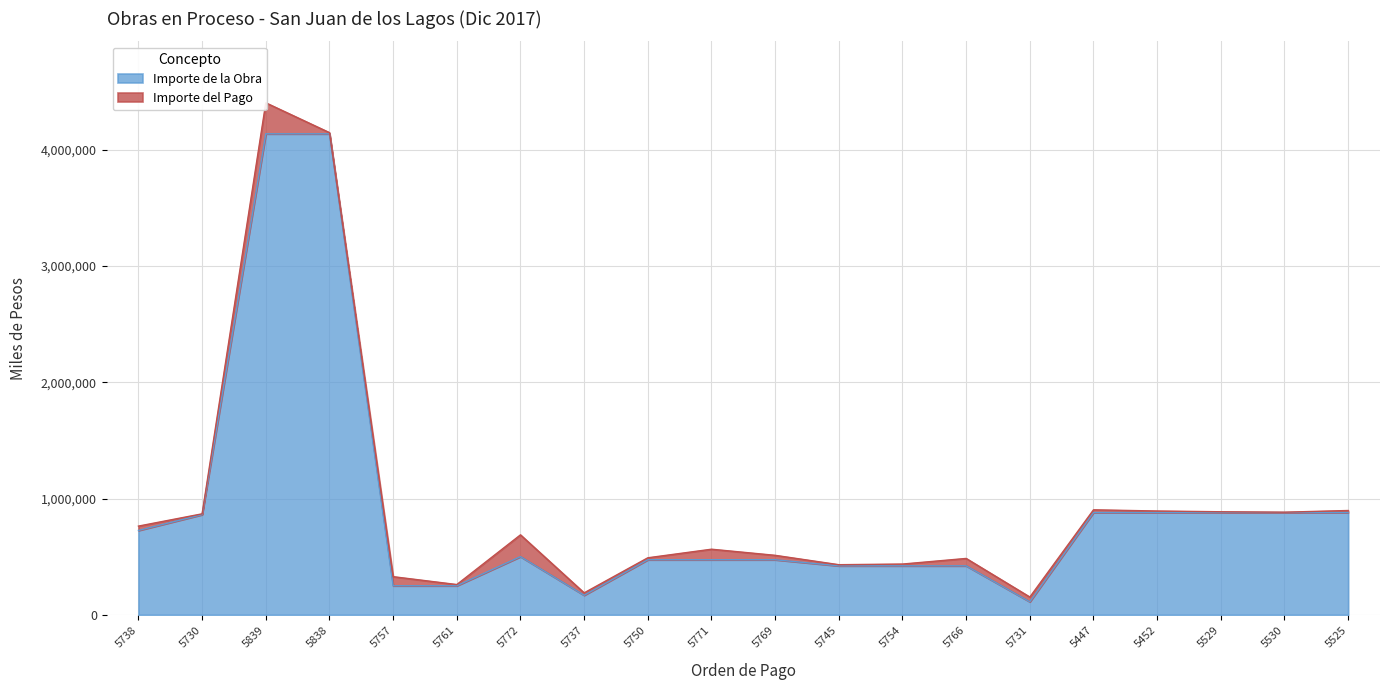

What is the label of the 13th point from the right?

5737